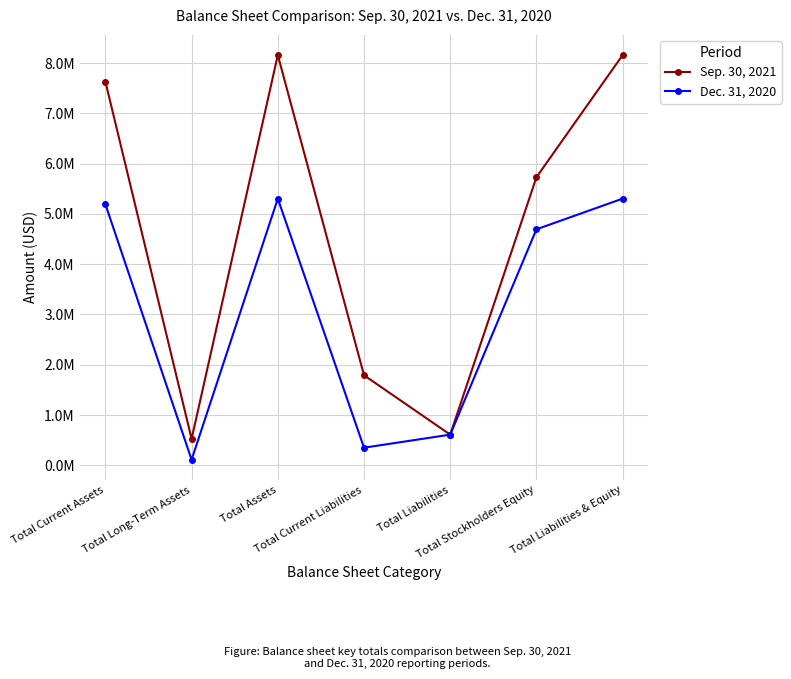

At which label does Dec. 31, 2020 first exceed 4693493?

Total Current Assets